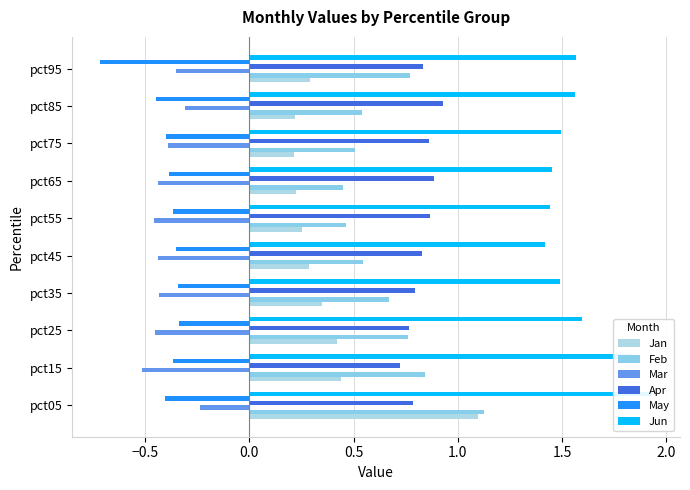

List the series in order of their peak value, highest first.

Jun, Feb, Jan, Apr, Mar, May